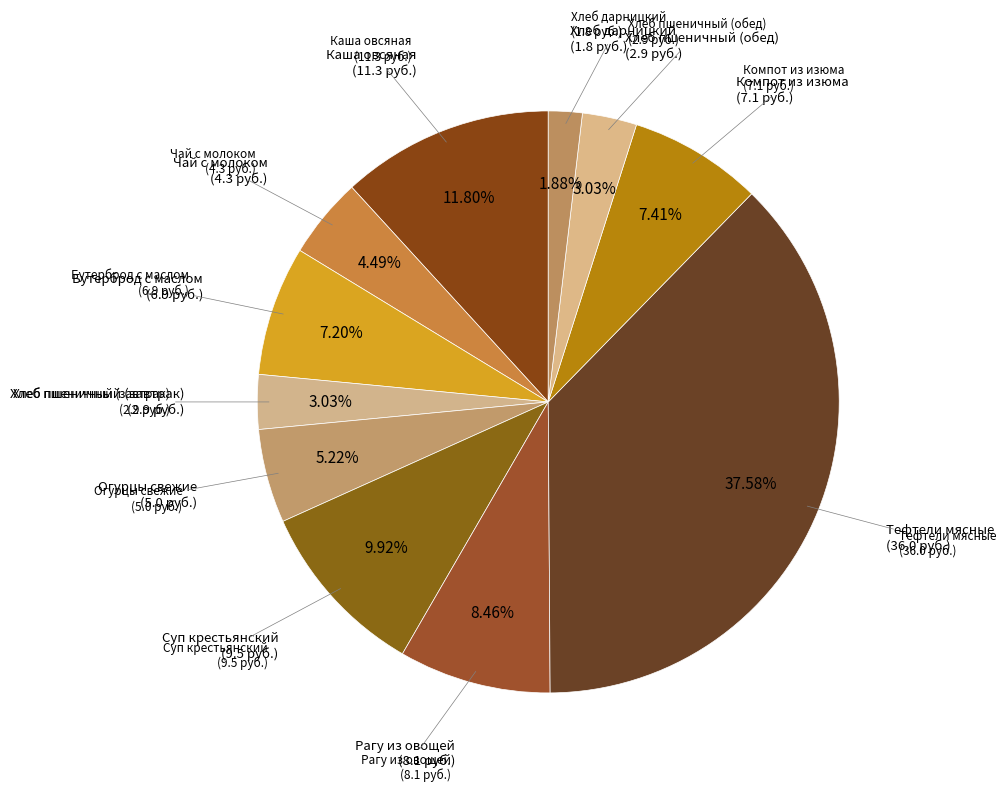

Does Огурцы свежие represent more than half of the total?

No